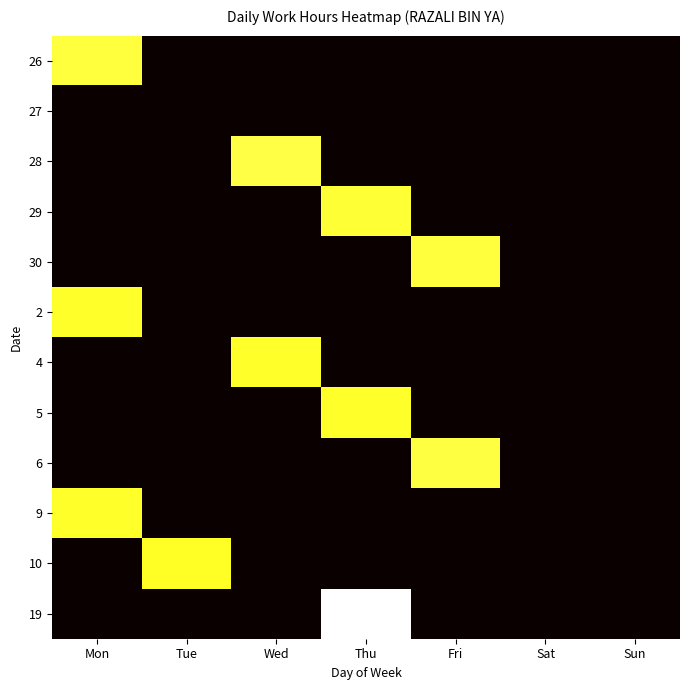

Reading left to right, extract all data points from this chart.

26: Mon=11.6	Tue=0.0	Wed=0.0	Thu=0.0	Fri=0.0	Sat=0.0	Sun=0.0
27: Mon=0.0	Tue=0.0	Wed=0.0	Thu=0.0	Fri=0.0	Sat=0.0	Sun=0.0
28: Mon=0.0	Tue=0.0	Wed=11.7	Thu=0.0	Fri=0.0	Sat=0.0	Sun=0.0
29: Mon=0.0	Tue=0.0	Wed=0.0	Thu=11.5	Fri=0.0	Sat=0.0	Sun=0.0
30: Mon=0.0	Tue=0.0	Wed=0.0	Thu=0.0	Fri=11.6	Sat=0.0	Sun=0.0
2: Mon=11.3	Tue=0.0	Wed=0.0	Thu=0.0	Fri=0.0	Sat=0.0	Sun=0.0
4: Mon=0.0	Tue=0.0	Wed=11.3	Thu=0.0	Fri=0.0	Sat=0.0	Sun=0.0
5: Mon=0.0	Tue=0.0	Wed=0.0	Thu=11.3	Fri=0.0	Sat=0.0	Sun=0.0
6: Mon=0.0	Tue=0.0	Wed=0.0	Thu=0.0	Fri=11.7	Sat=0.0	Sun=0.0
9: Mon=11.4	Tue=0.0	Wed=0.0	Thu=0.0	Fri=0.0	Sat=0.0	Sun=0.0
10: Mon=0.0	Tue=11.3	Wed=0.0	Thu=0.0	Fri=0.0	Sat=0.0	Sun=0.0
19: Mon=0.0	Tue=0.0	Wed=0.0	Thu=14.4	Fri=0.0	Sat=0.0	Sun=0.0